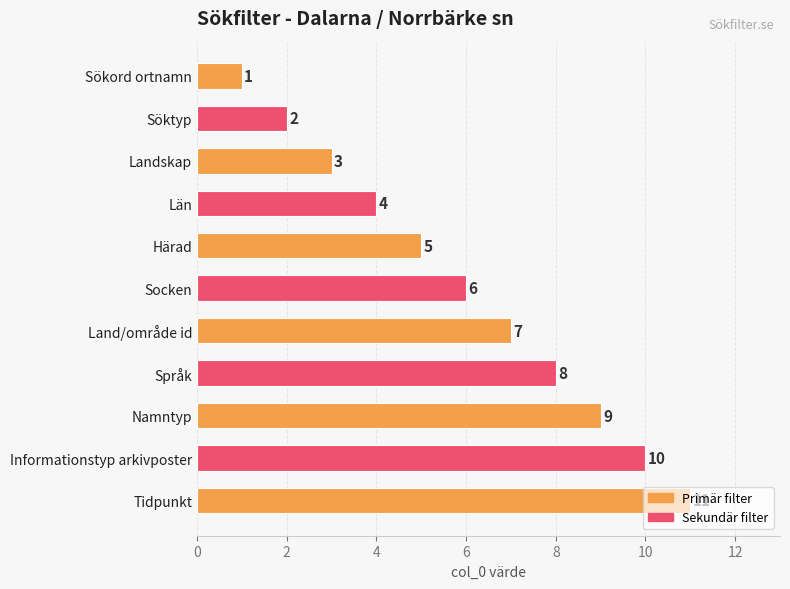

List the labels in order of value, largest first.

Tidpunkt, Informationstyp arkivposter, Namntyp, Språk, Land/område id, Socken, Härad, Län, Landskap, Söktyp, Sökord ortnamn